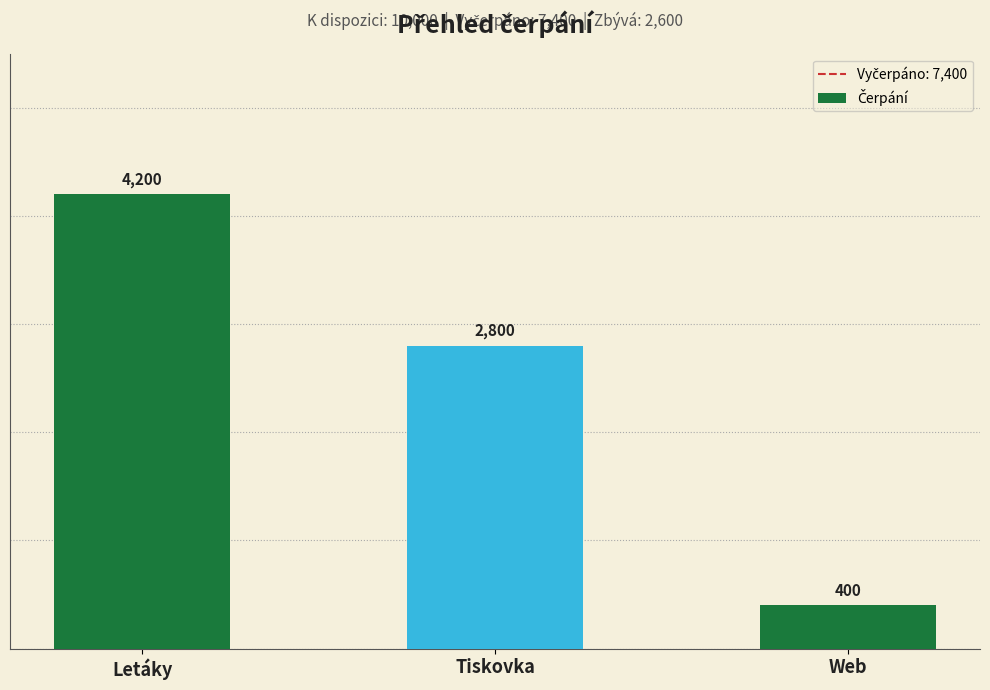

Reading left to right, transcribe all the data shown in this chart.

4200	2800	400